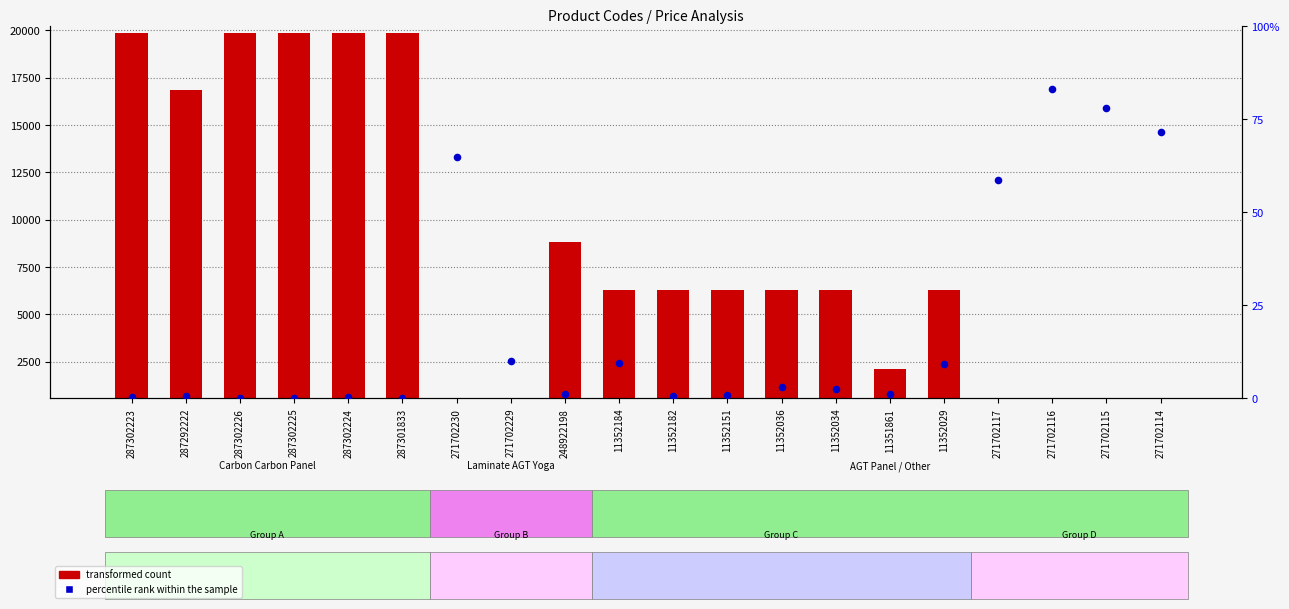

At which category is the sum across all series the highest?

287302223